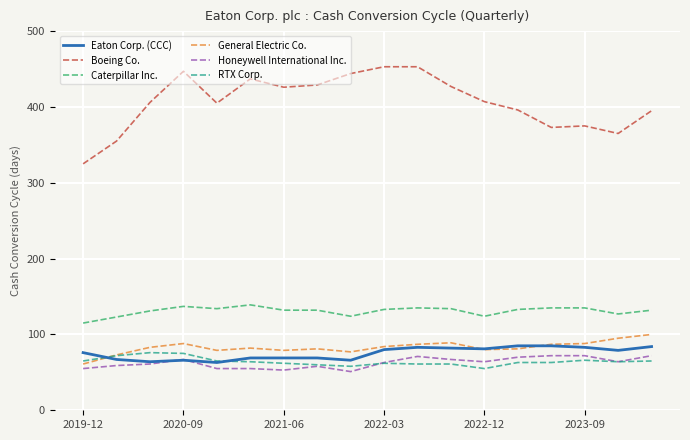

Which series has the largest total across all categories?

Boeing Co.